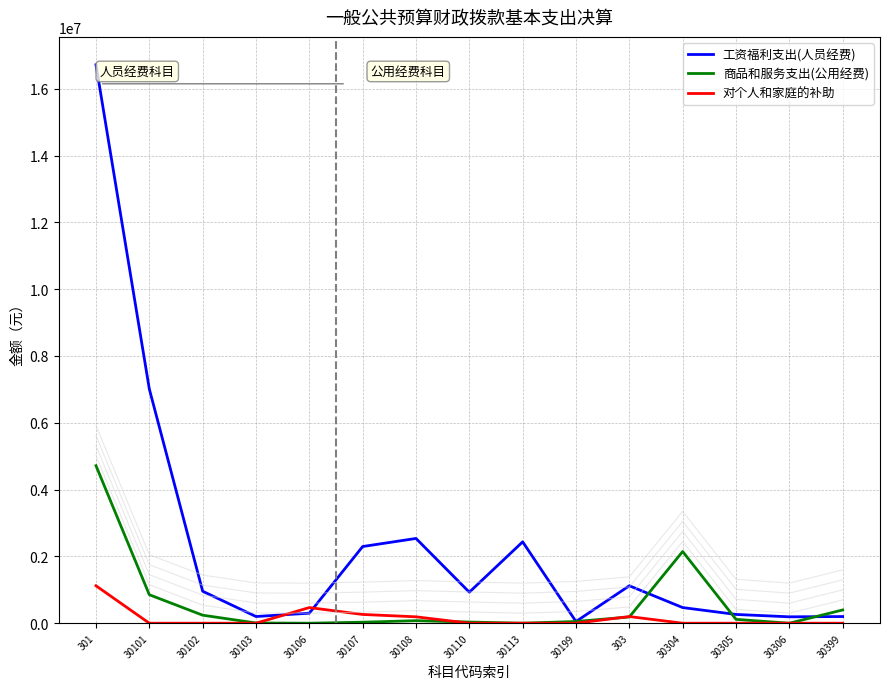

At which label does 商品和服务支出(公用经费) reach its peak?

301